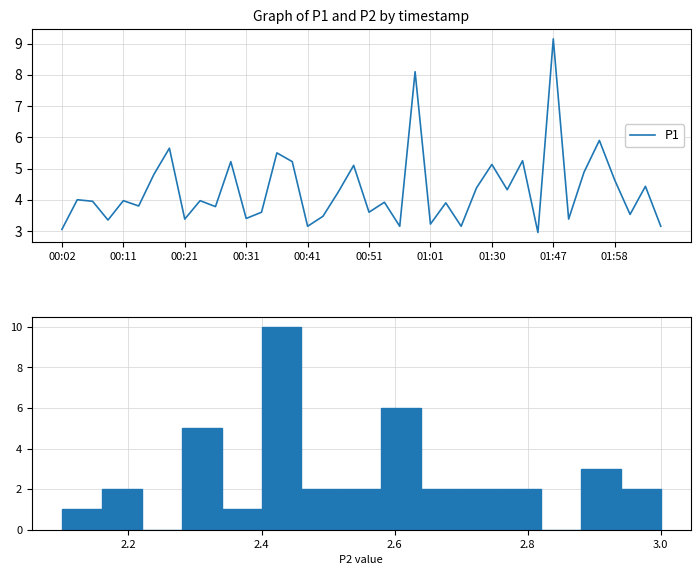

What is the maximum value shown in the chart?

9.2